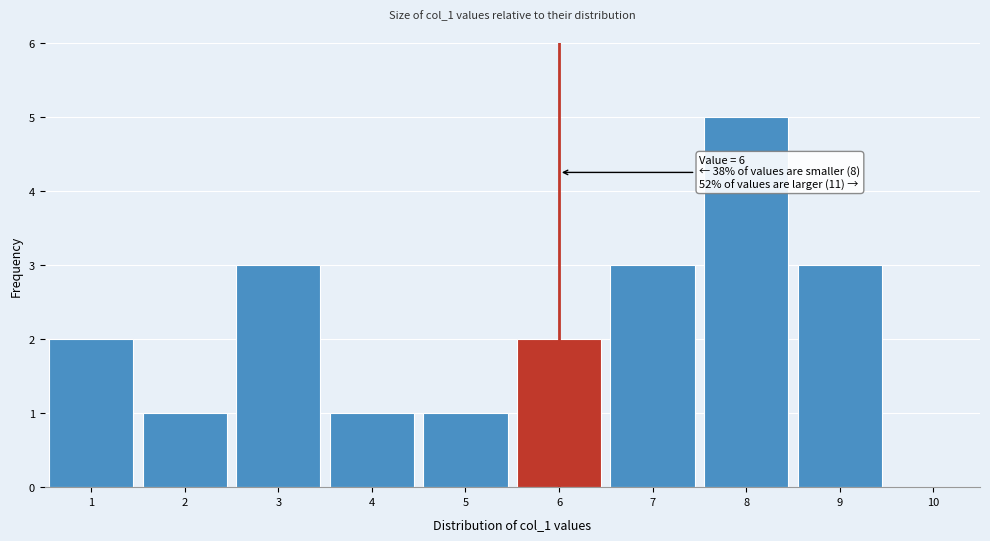

Which range on the x-axis has the tallest bar?

7.5 to 8.5